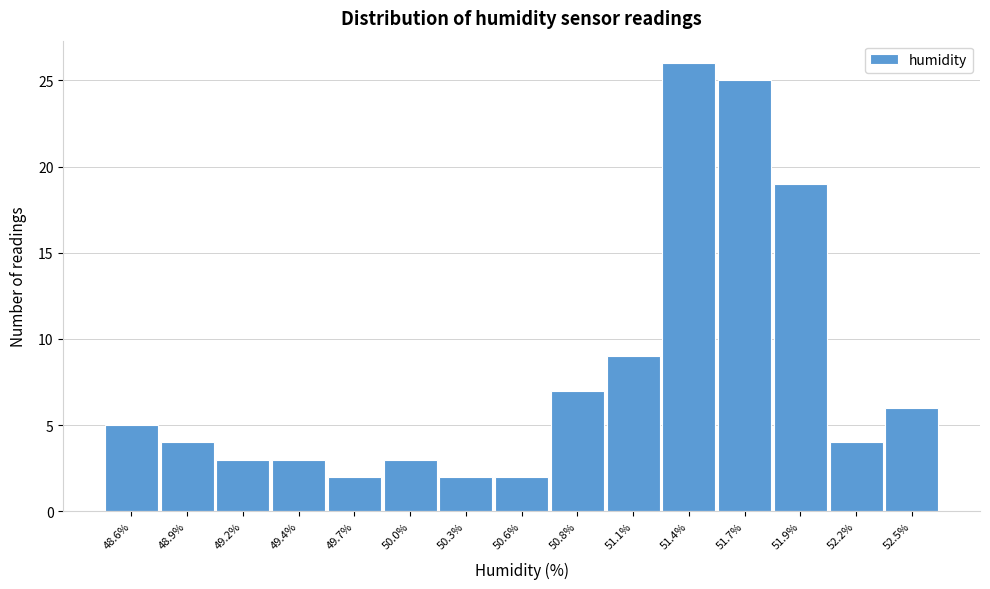

Reading left to right, list all the values displayed in this chart.

5	4	3	3	2	3	2	2	7	9	26	25	19	4	6